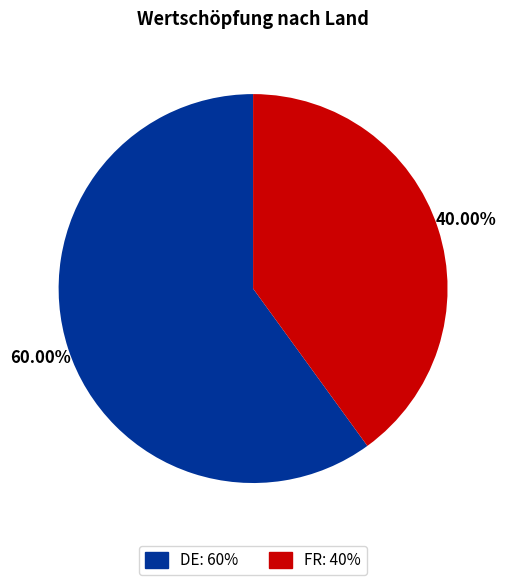

Rank the categories by value from highest to lowest.

DE, FR